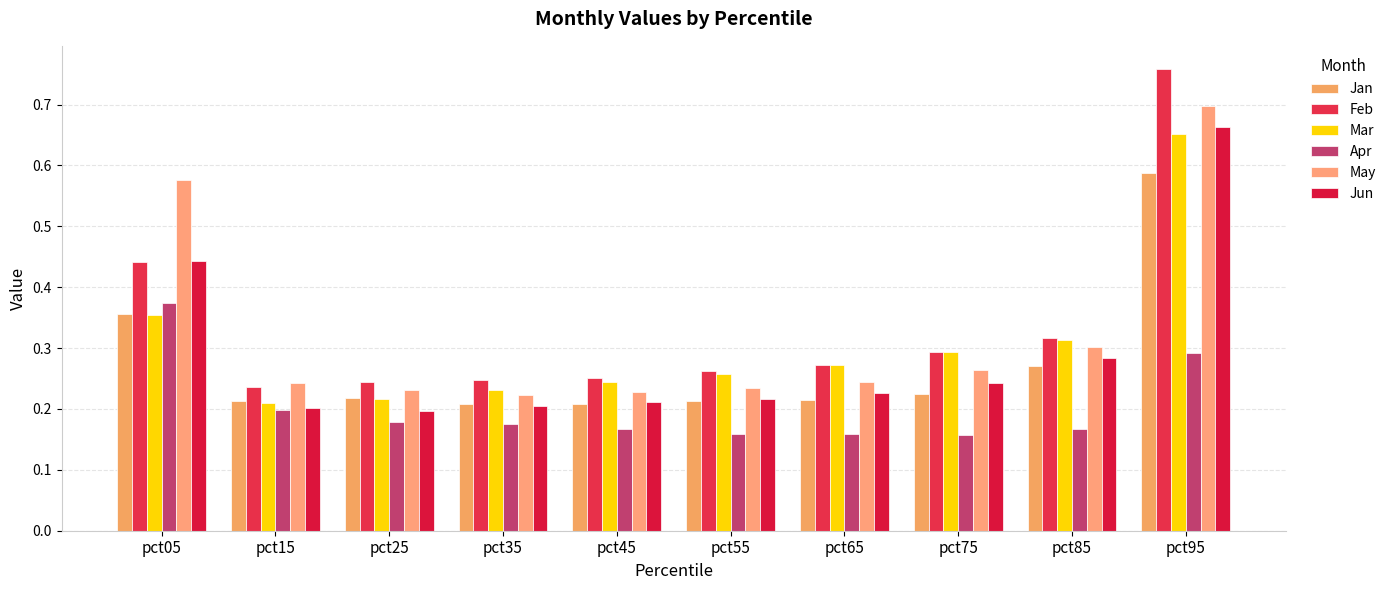

Which series has the widest spread of values?

Feb